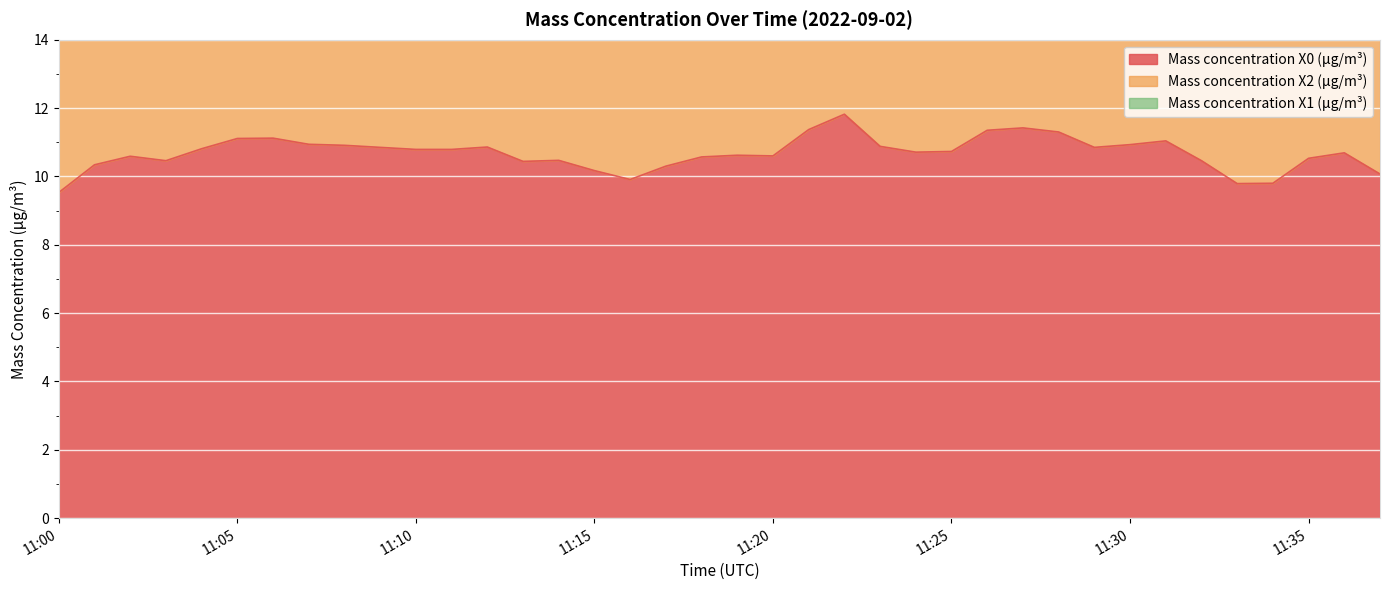

The value of Mass concentration X0 (μg/m³) at 11:01 is 10.3. True or false?

True